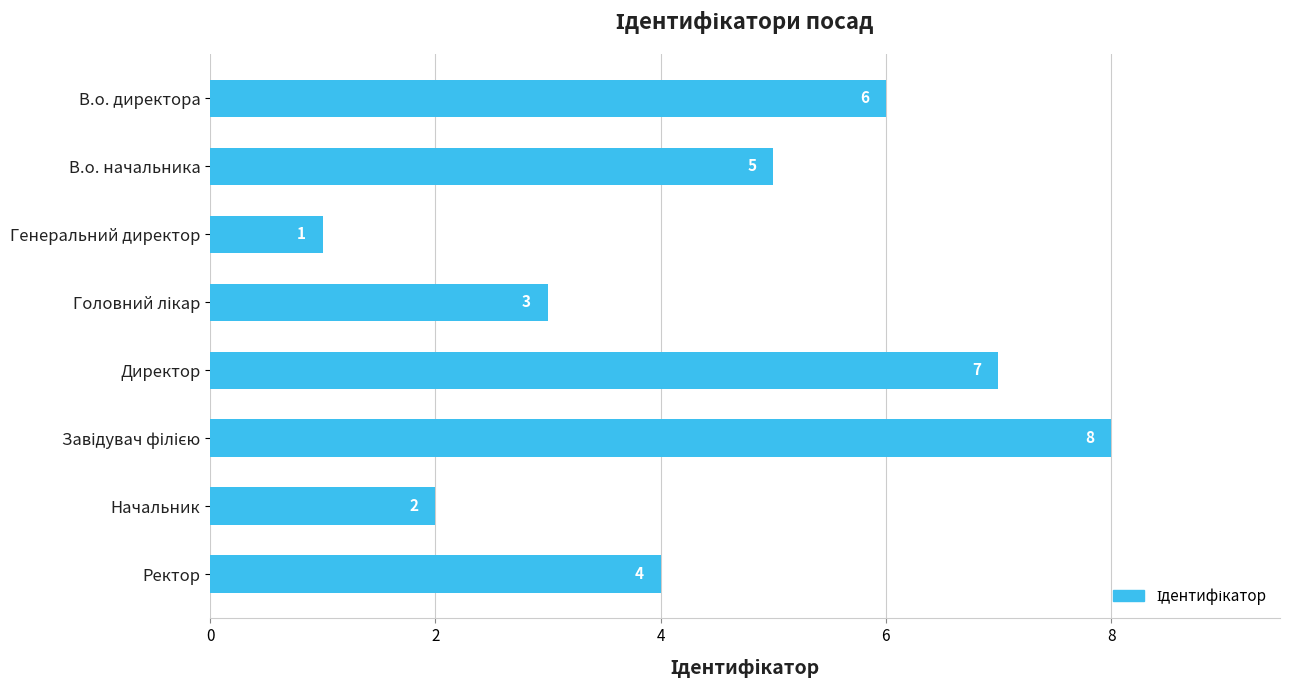

What is the sum of all values?

36